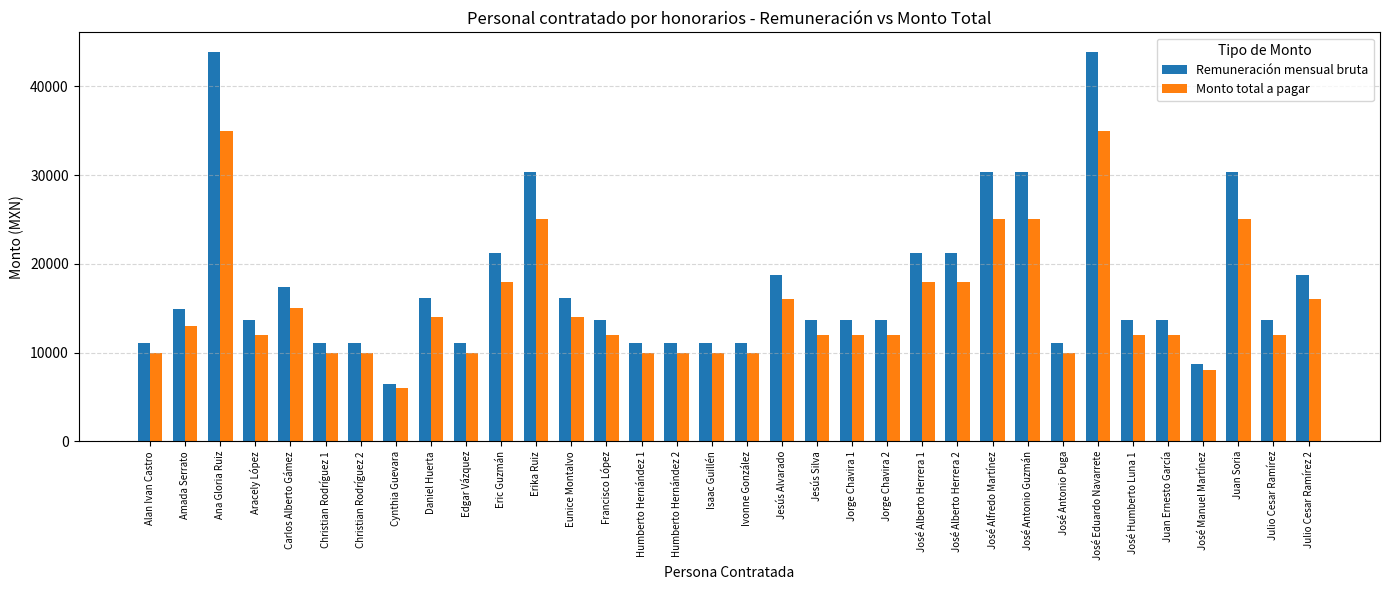

At Ana Gloria Ruiz, list the series in order from largest to smallest.

Remuneración mensual bruta, Monto total a pagar